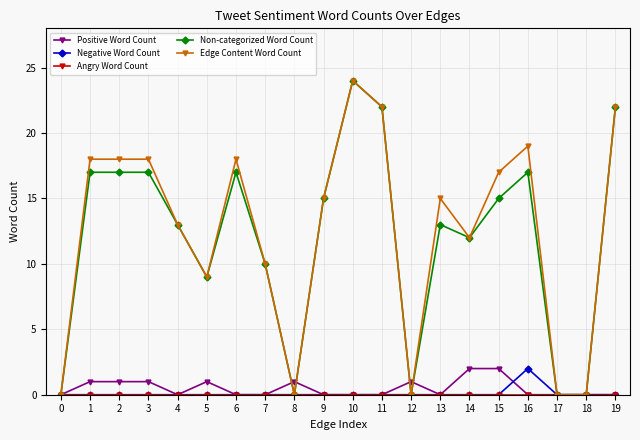

Count the number of categories in the chart.

20